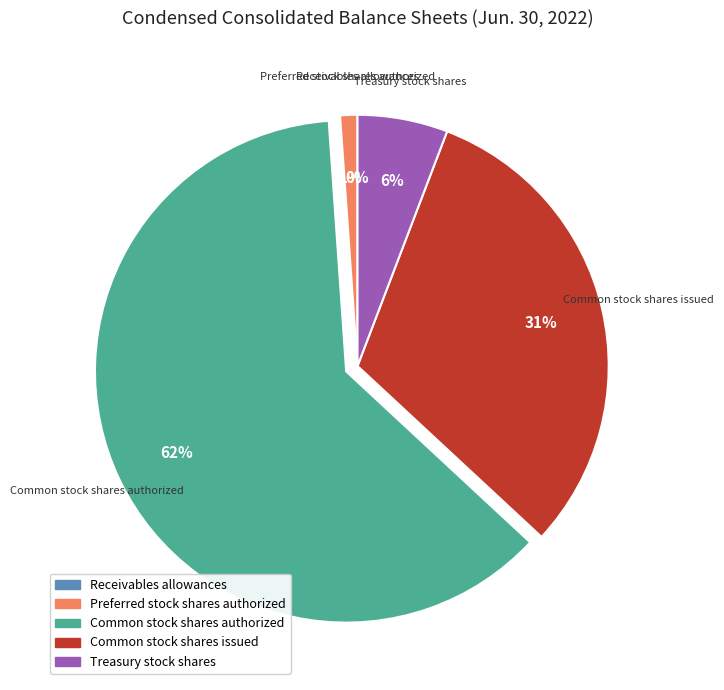

To the nearest percent, what is the average slice percentage?

20%